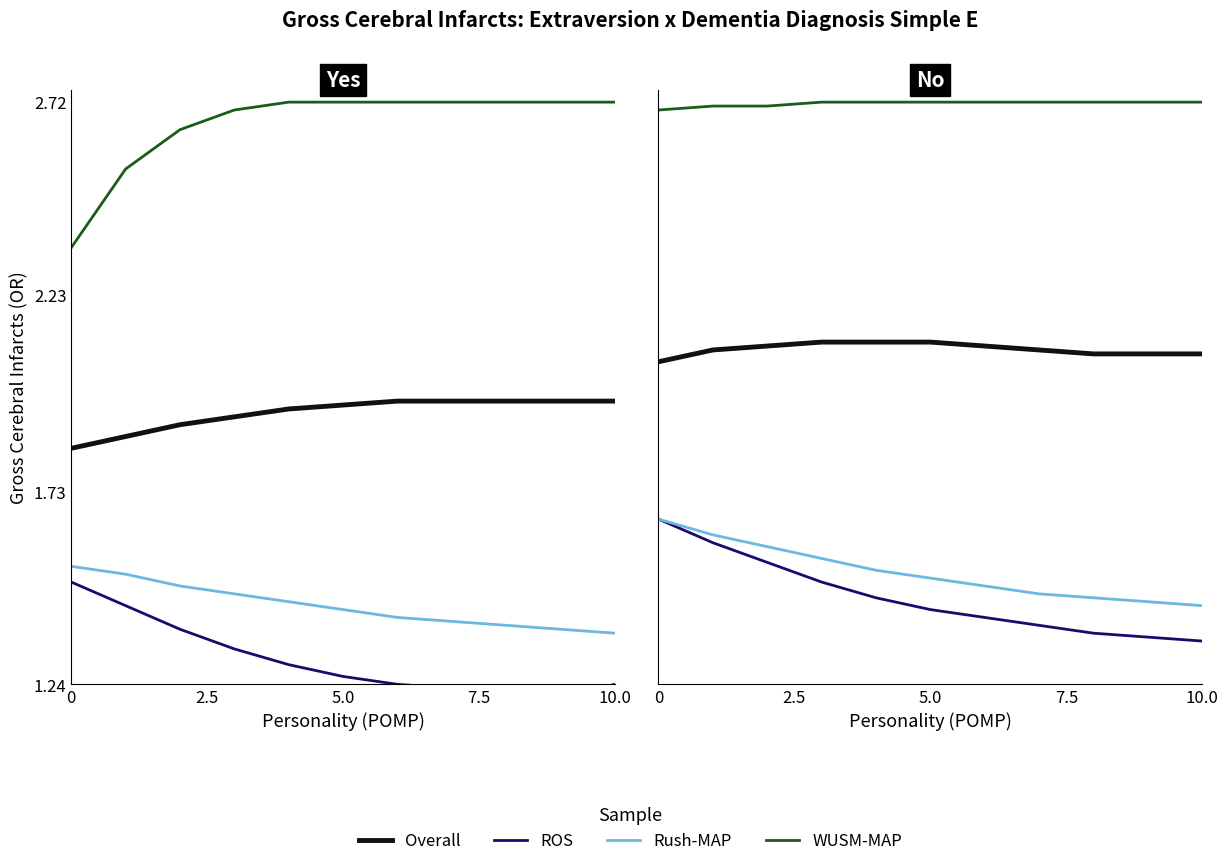

Between 2.5 and 7, which series saw the biggest shift?

ROS